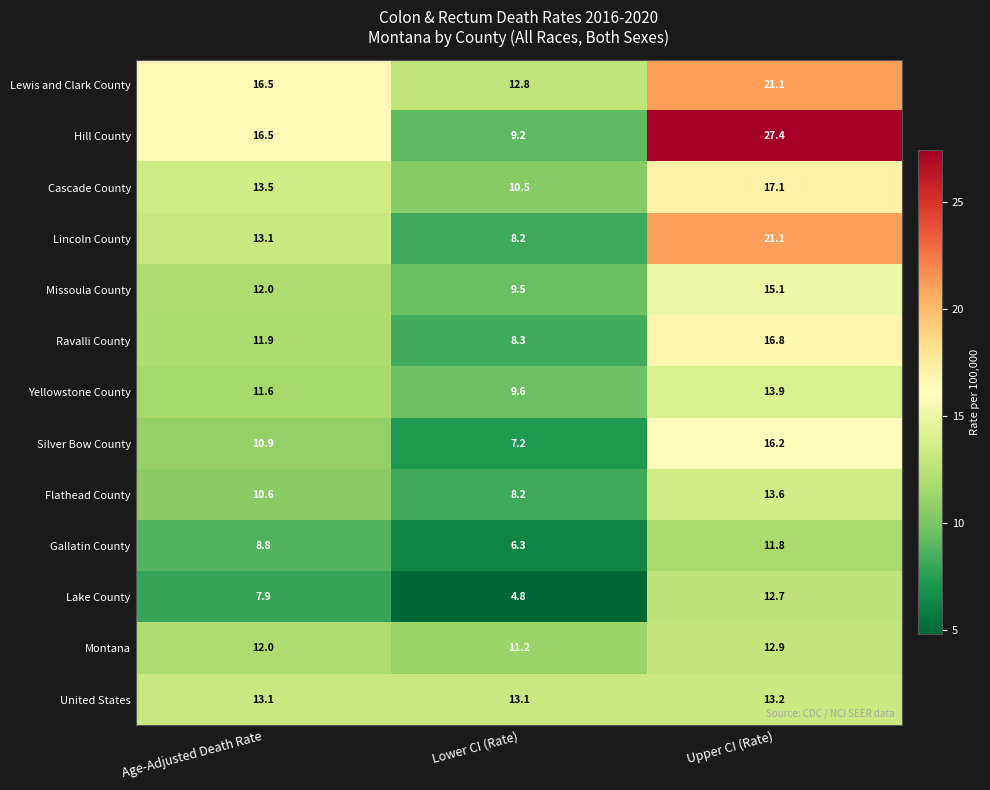

What is the difference between the maximum and minimum values in the Lincoln County series?

12.9